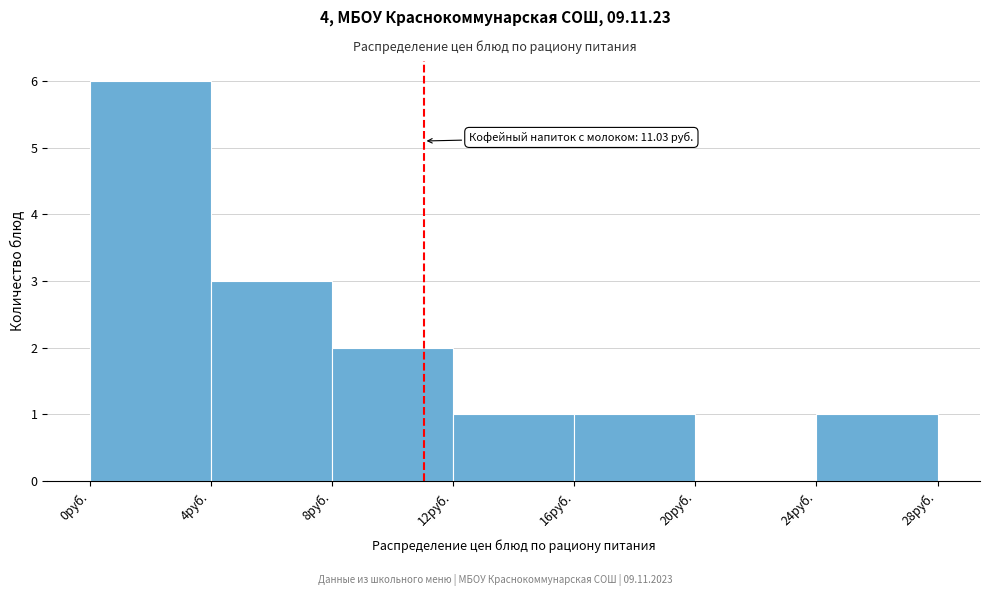

Over which range of the x-axis is the bar tallest?

0 to 4